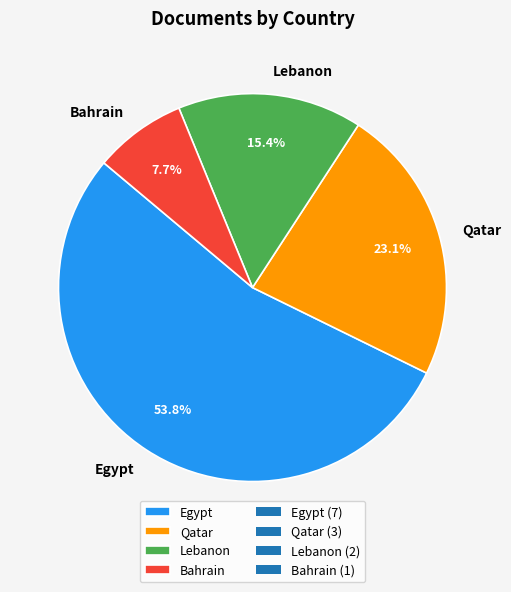

Which has a higher value, Lebanon or Bahrain?

Lebanon